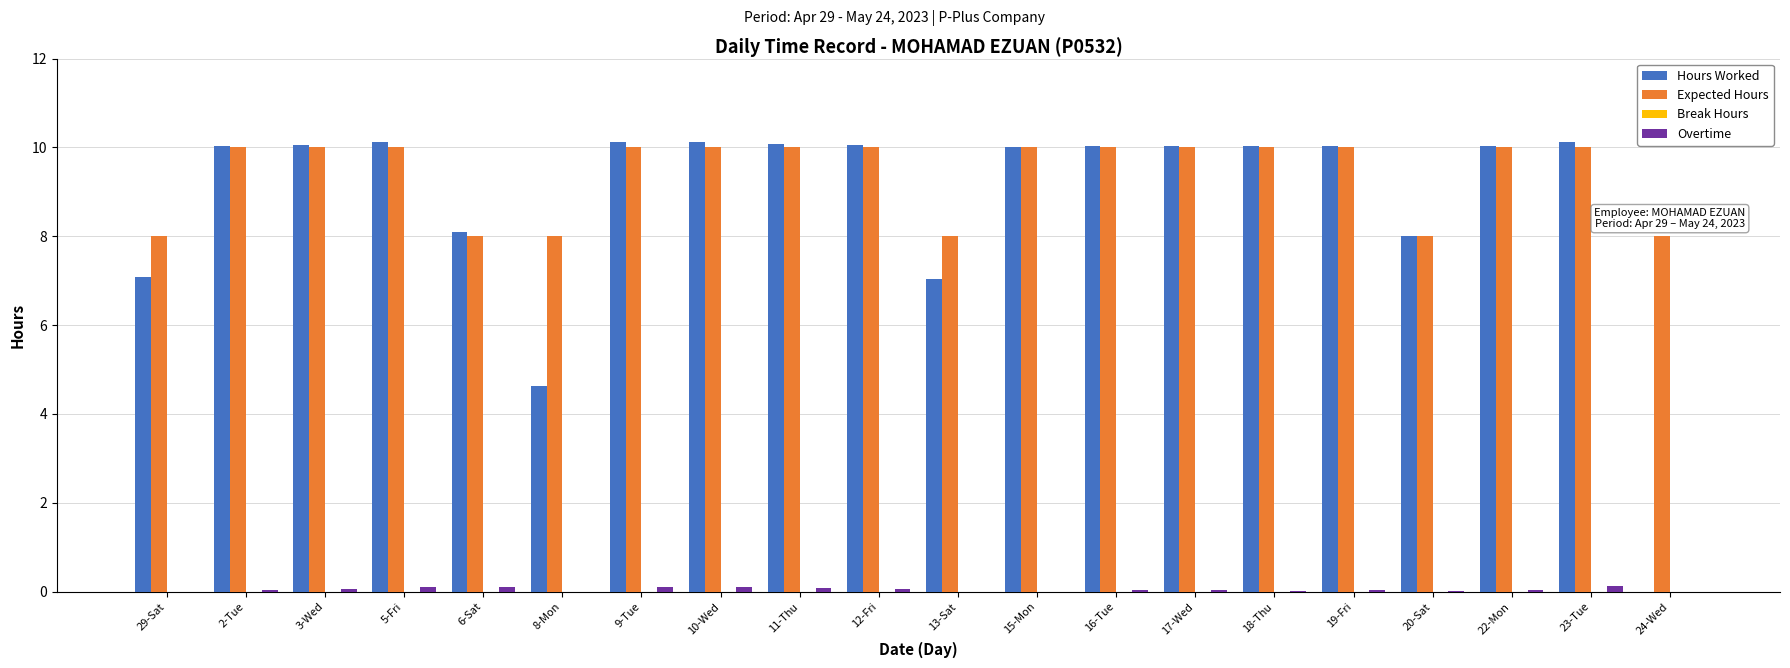

What is the spread (max minus min) of values at 23-Tue?

10.0